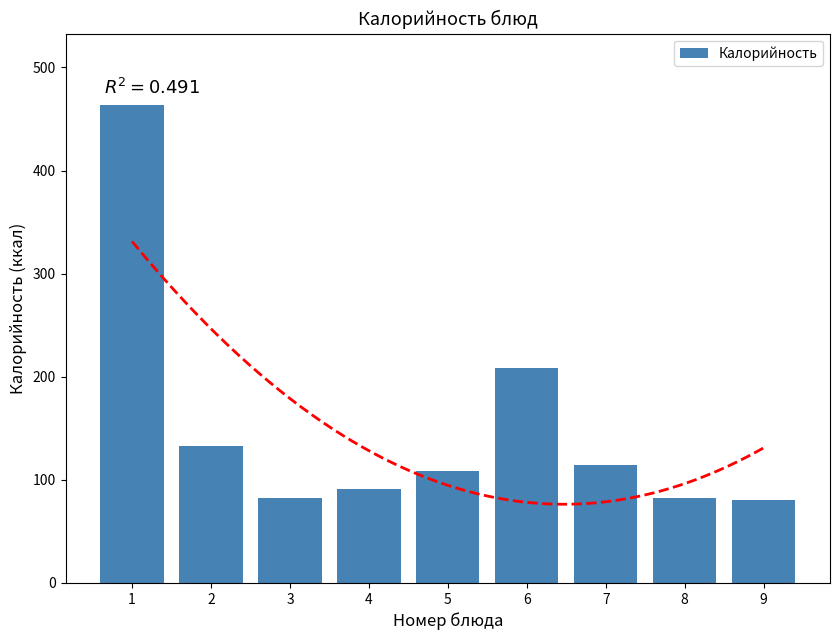

What value does the data have at 5?

109.0